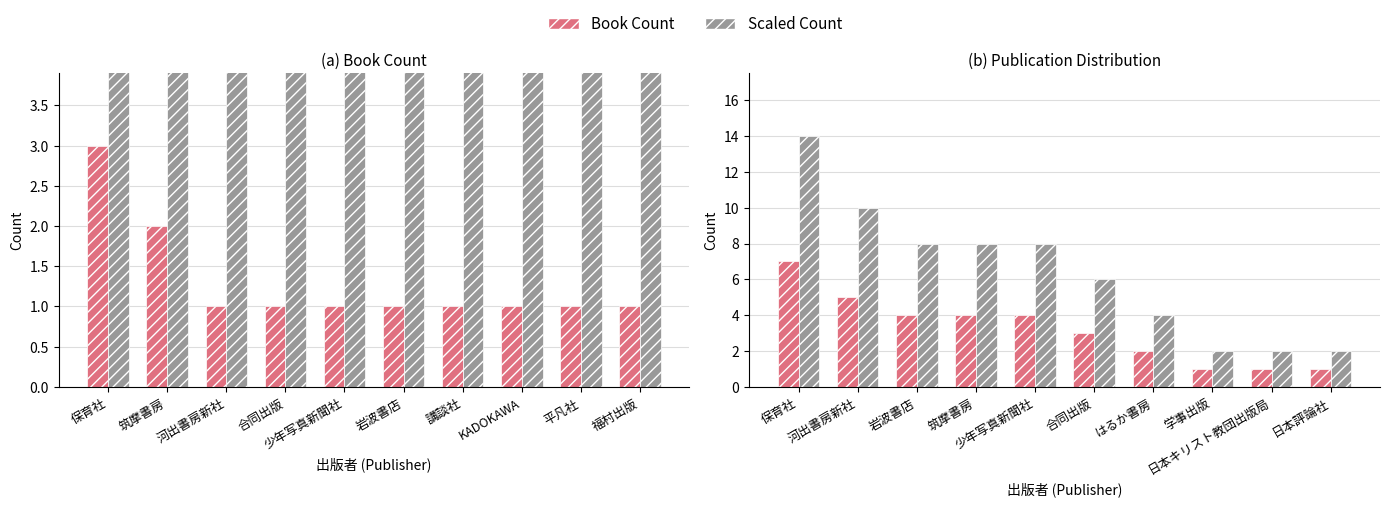

The value of Book Count at 日本キリスト教団出版局 is 1. True or false?

True